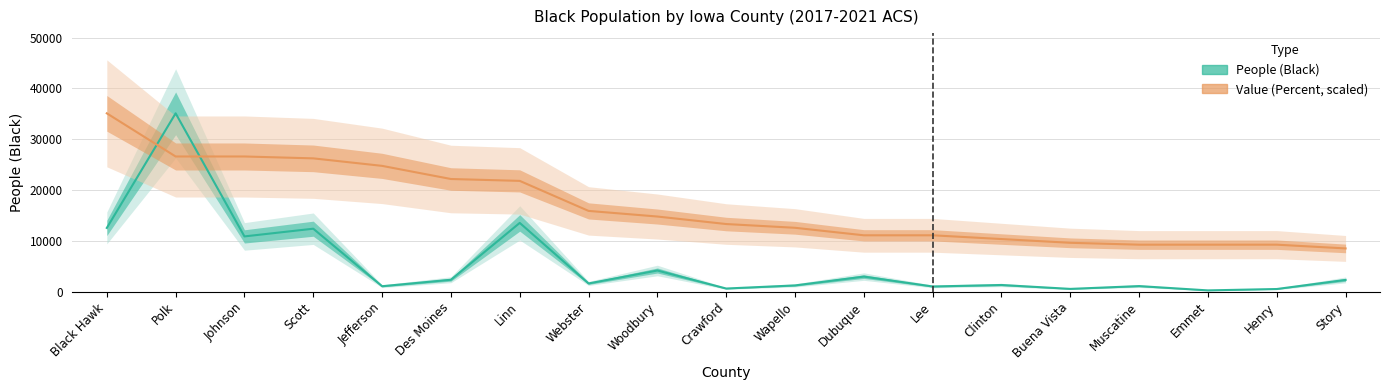

Rank the series by their maximum value, from lowest to highest.

People (Black), Value (Percent)